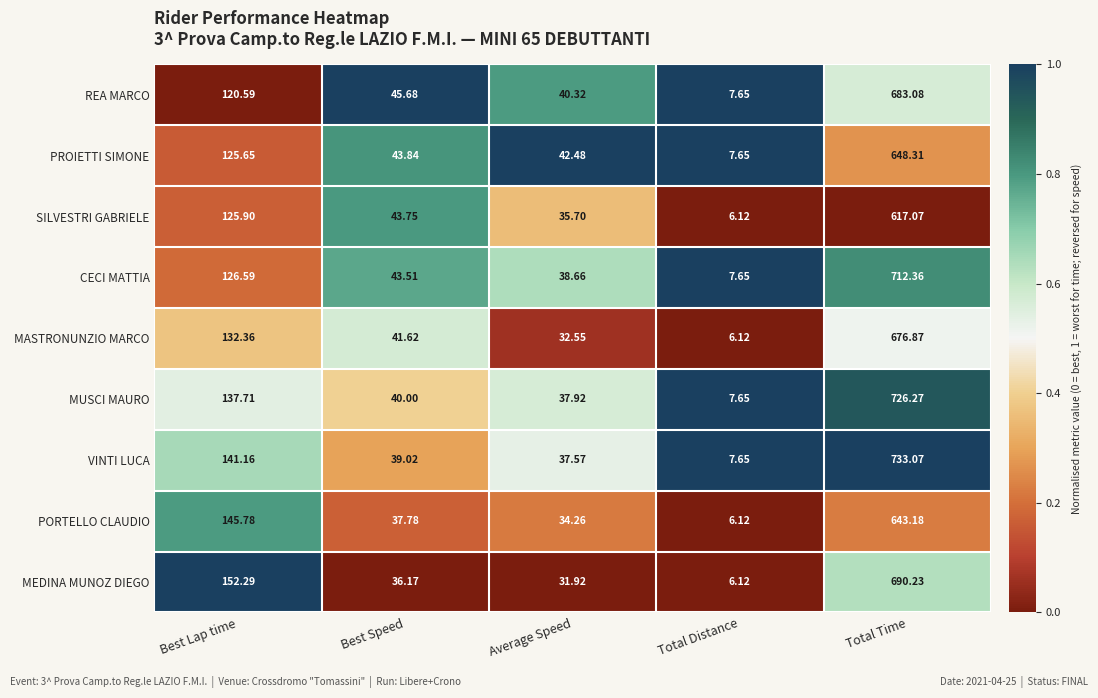

Which category has the lowest value in the PORTELLO CLAUDIO series?

Total Distance